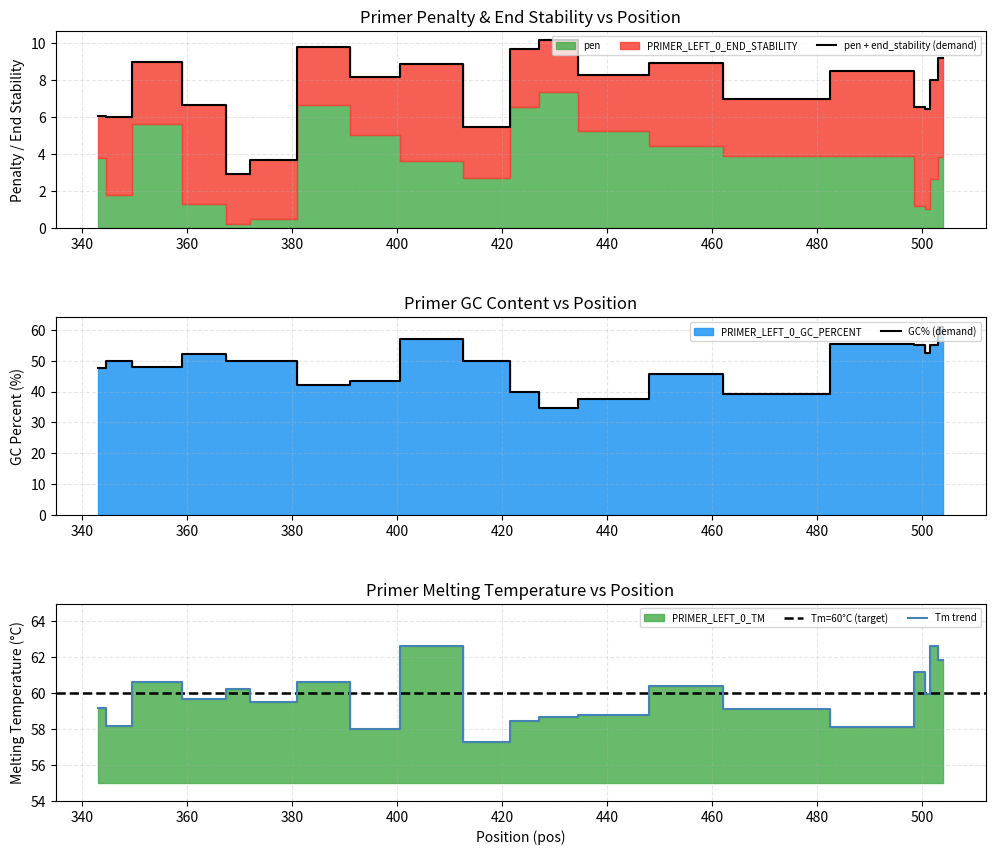

What is the difference between the second highest and second lowest values in the PRIMER_LEFT_0_GC_PERCENT series?

19.6